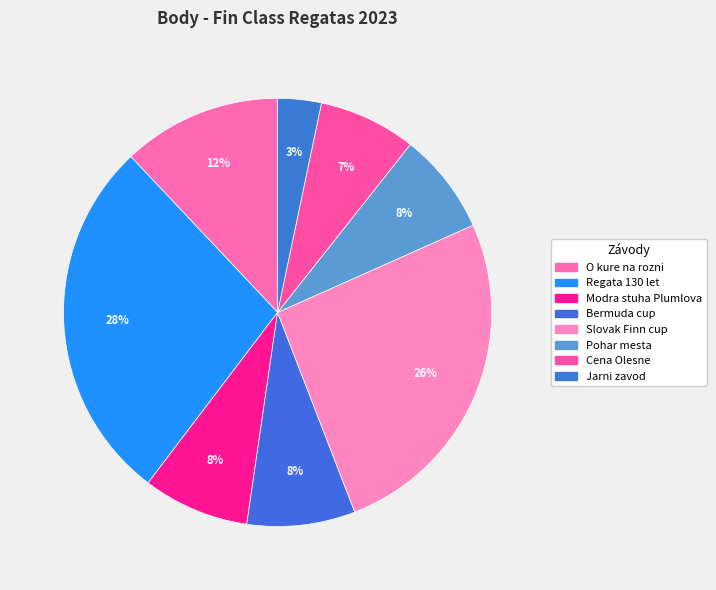

What is the largest slice in the pie chart?

Regata 130 let